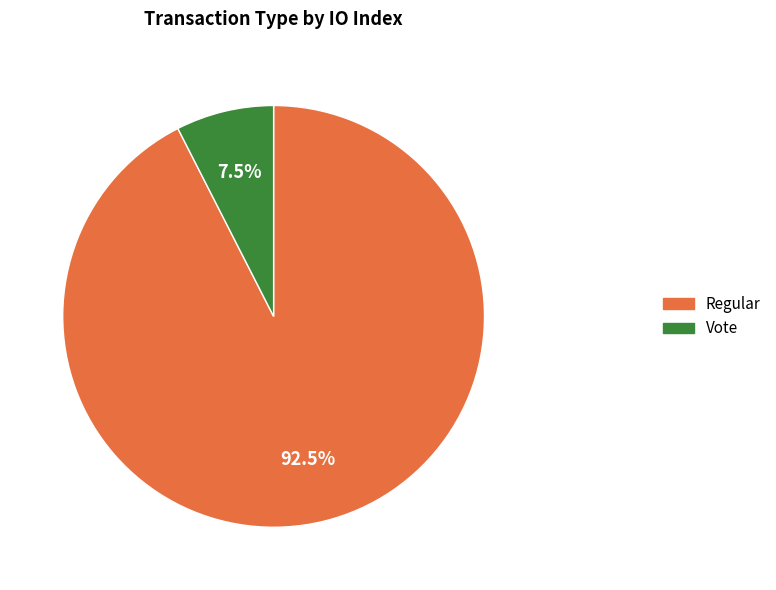

Does Regular represent more than half of the total?

Yes